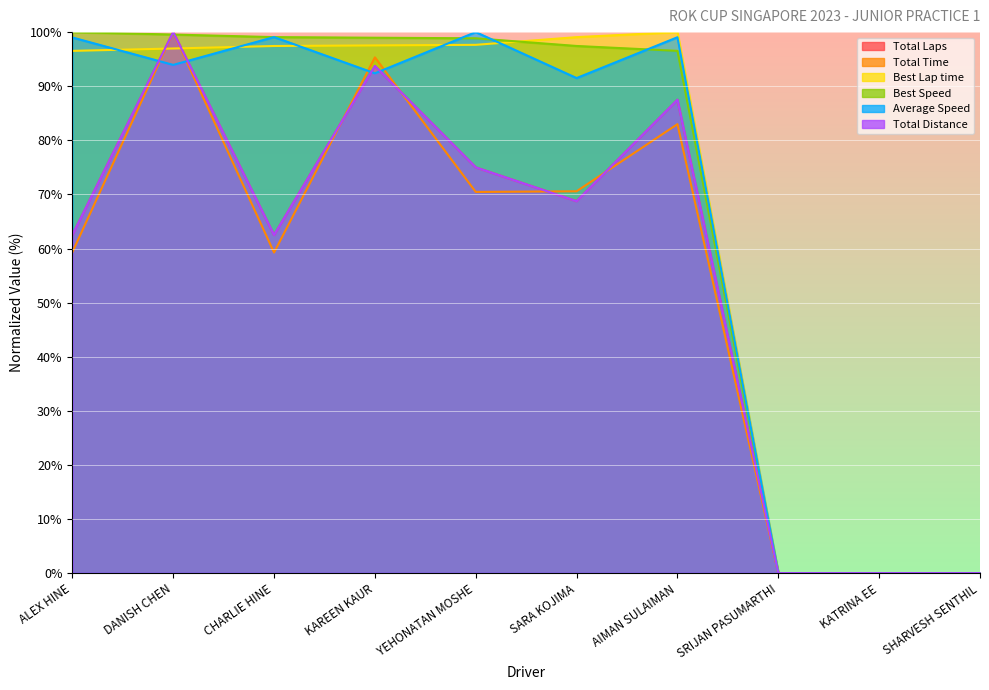

Reading left to right, extract all data points from this chart.

Total Laps: ALEX HINE=62.5	DANISH CHEN=100.0	CHARLIE HINE=62.5	KAREEN KAUR=93.8	YEHONATAN MOSHE=75.0	SARA KOJIMA=68.8	AIMAN SULAIMAN=87.5	SRIJAN PASUMARTHI=0.0	KATRINA EE=0.0	SHARVESH SENTHIL=0.0
Total Time: ALEX HINE=59.3	DANISH CHEN=100.0	CHARLIE HINE=59.3	KAREEN KAUR=95.3	YEHONATAN MOSHE=70.5	SARA KOJIMA=70.6	AIMAN SULAIMAN=83.0	SRIJAN PASUMARTHI=0.0	KATRINA EE=0.0	SHARVESH SENTHIL=0.0
Best Lap time: ALEX HINE=96.5	DANISH CHEN=97.0	CHARLIE HINE=97.4	KAREEN KAUR=97.5	YEHONATAN MOSHE=97.6	SARA KOJIMA=99.1	AIMAN SULAIMAN=100.0	SRIJAN PASUMARTHI=0.0	KATRINA EE=0.0	SHARVESH SENTHIL=0.0
Best Speed: ALEX HINE=100.0	DANISH CHEN=99.5	CHARLIE HINE=99.1	KAREEN KAUR=99.0	YEHONATAN MOSHE=98.9	SARA KOJIMA=97.4	AIMAN SULAIMAN=96.5	SRIJAN PASUMARTHI=0.0	KATRINA EE=0.0	SHARVESH SENTHIL=0.0
Average Speed: ALEX HINE=99.0	DANISH CHEN=93.9	CHARLIE HINE=99.1	KAREEN KAUR=92.4	YEHONATAN MOSHE=100.0	SARA KOJIMA=91.5	AIMAN SULAIMAN=99.1	SRIJAN PASUMARTHI=0.0	KATRINA EE=0.0	SHARVESH SENTHIL=0.0
Total Distance: ALEX HINE=62.5	DANISH CHEN=100.0	CHARLIE HINE=62.5	KAREEN KAUR=93.7	YEHONATAN MOSHE=75.0	SARA KOJIMA=68.7	AIMAN SULAIMAN=87.5	SRIJAN PASUMARTHI=0.0	KATRINA EE=0.0	SHARVESH SENTHIL=0.0